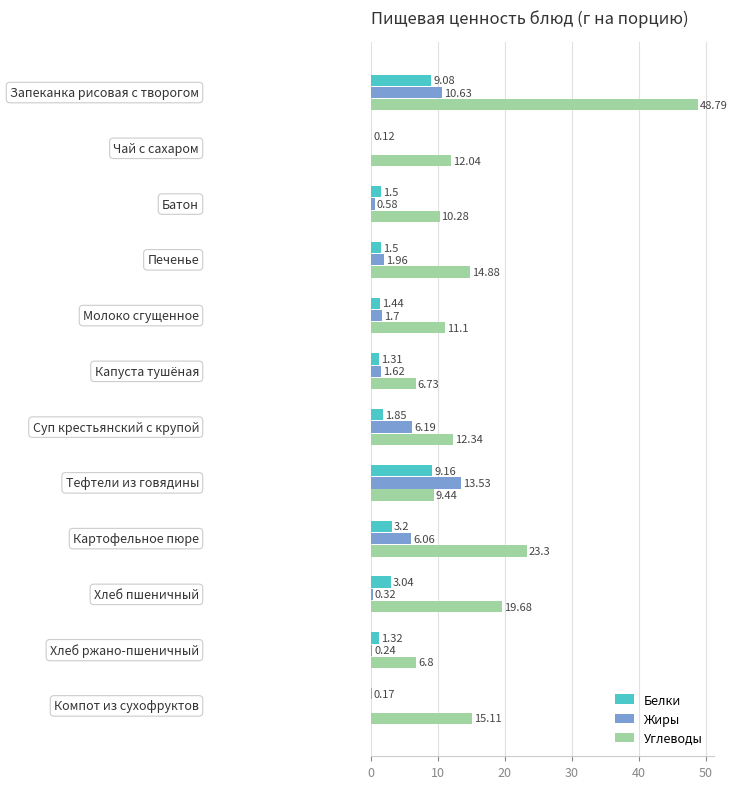

Which series has the largest total across all categories?

Углеводы